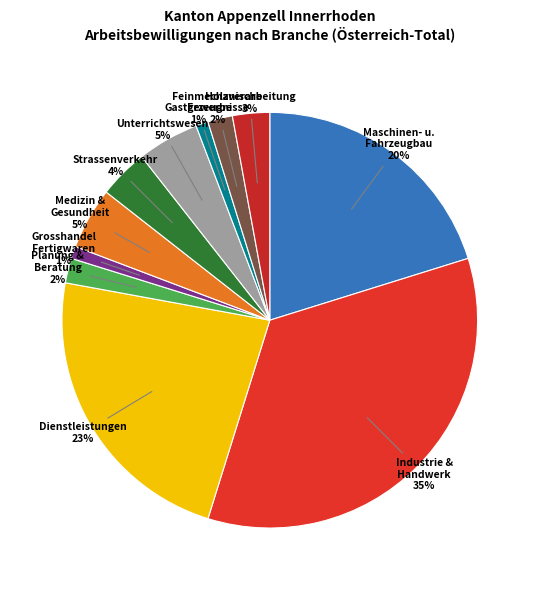

Is there any slice that represents more than half of the pie?

No